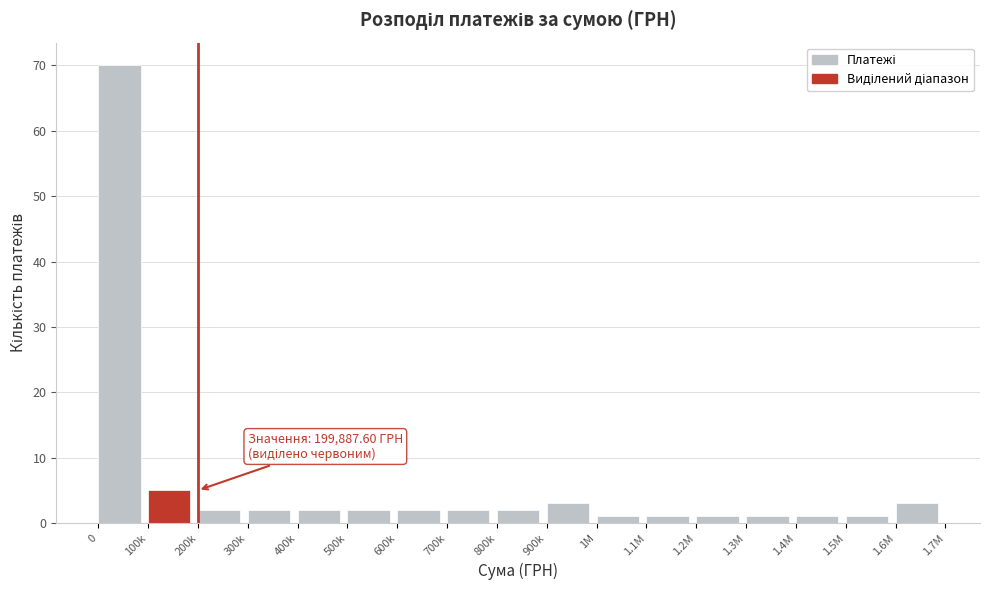

Reading left to right, transcribe all the data shown in this chart.

0=70	100k=5	200k=2	300k=2	400k=2	500k=2	600k=2	700k=2	800k=2	900k=3	1M=1	1.1M=1	1.2M=1	1.3M=1	1.4M=1	1.5M=1	1.6M=3